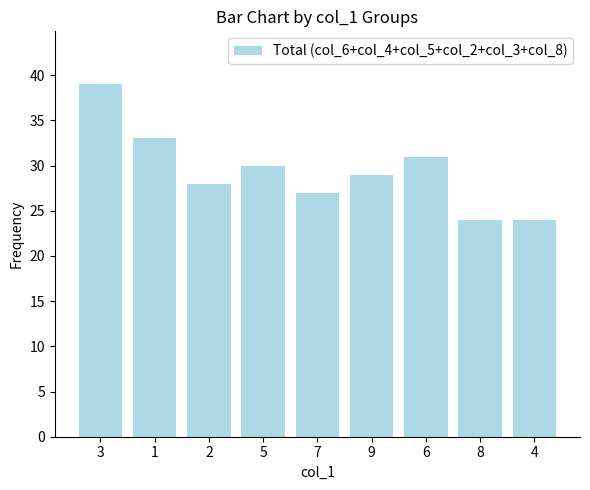

Are the bars horizontal?

No